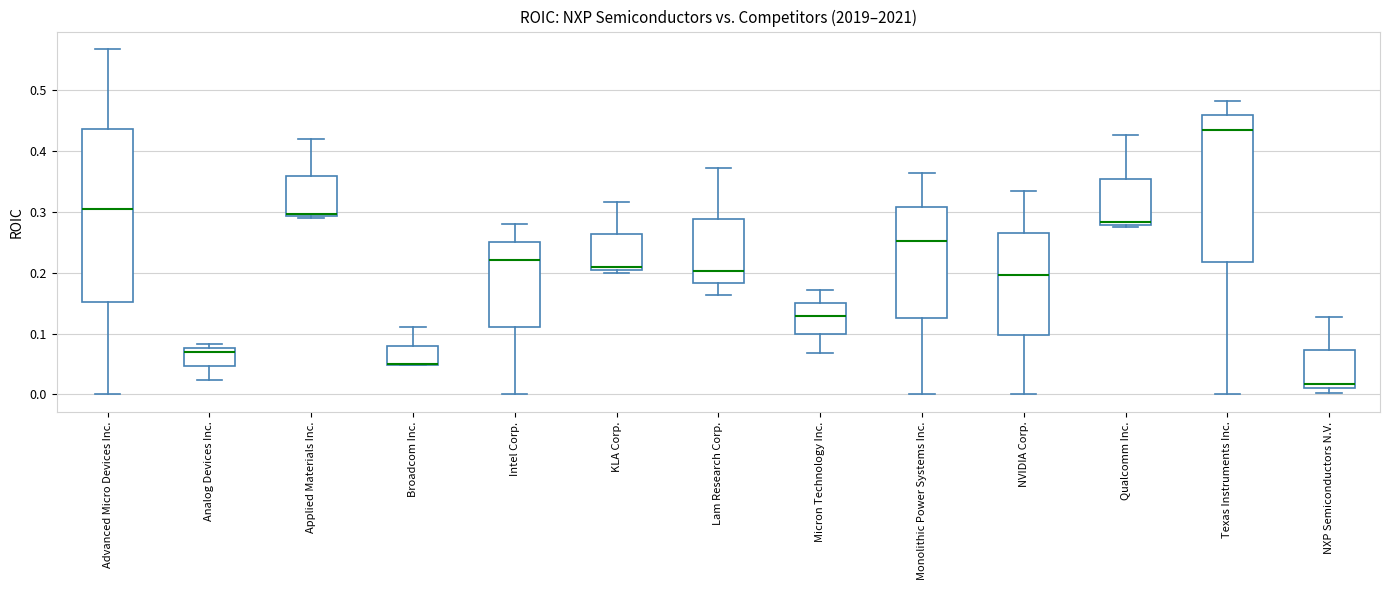

Where is the upper edge of the box for Intel Corp. on the y-axis? The values are not printed on the chart, so give them approximately, as read against the axis.

0.25